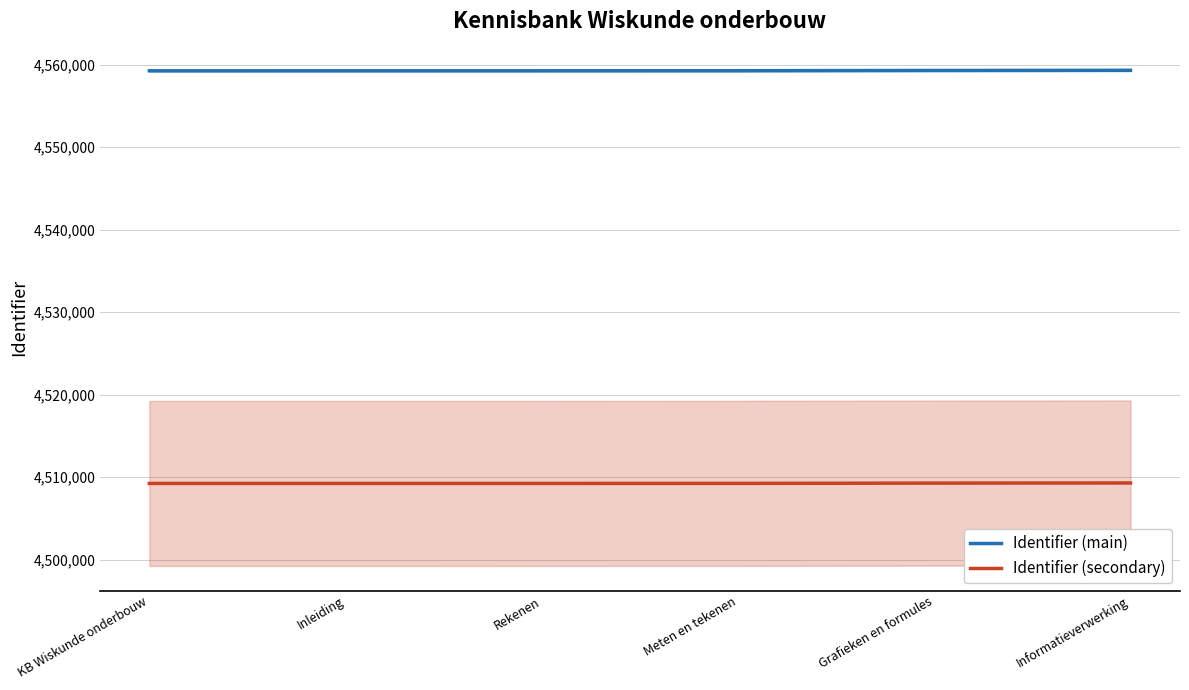

What value does the Identifier (main) series have at Rekenen?

4559243